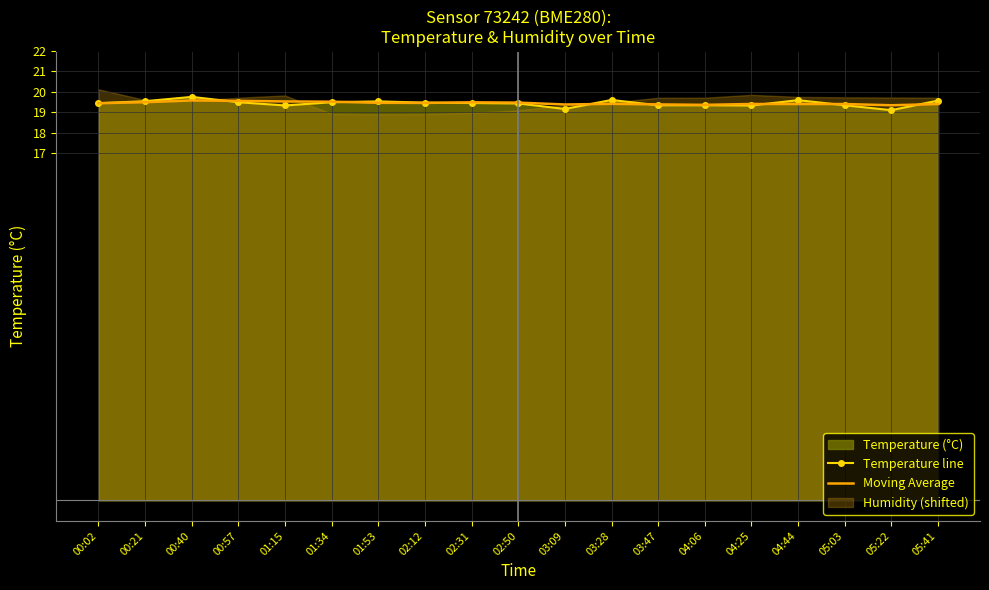

How many interior local peaks does the Moving Average series have?

4